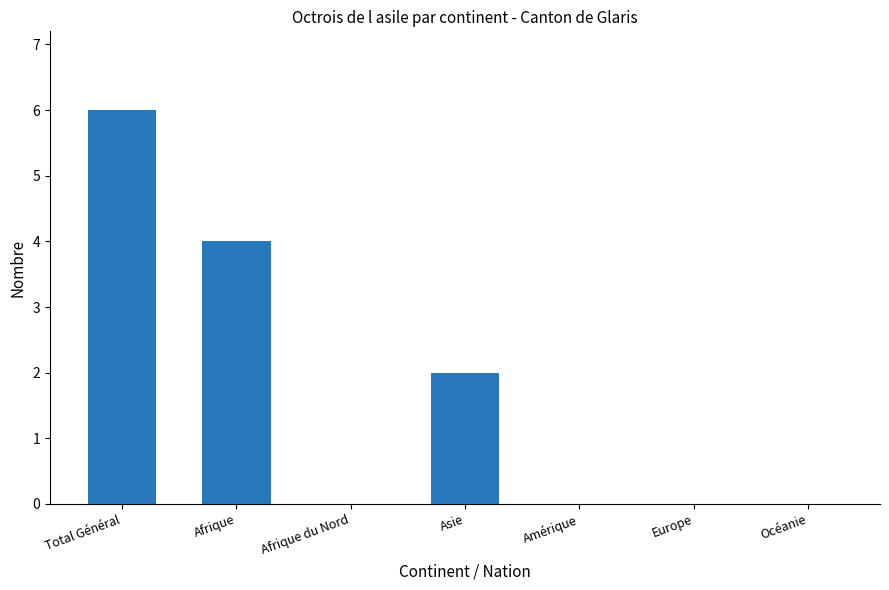

The chart shows a value of 0 at Asie. True or false?

False